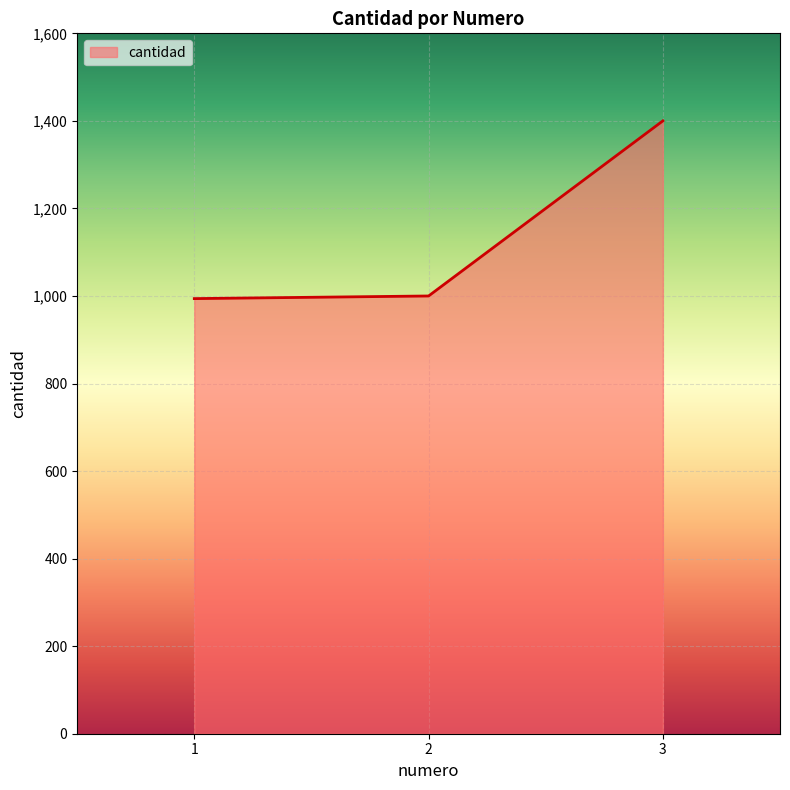

Is it true that the value at 2 is 1458?

False